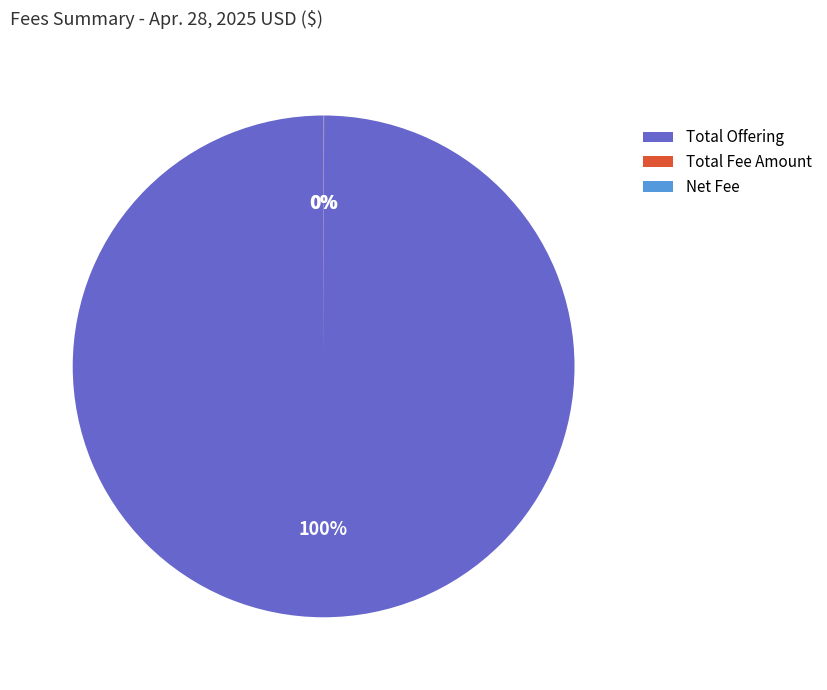

True or false: Total Offering accounts for 100% of the total.

True